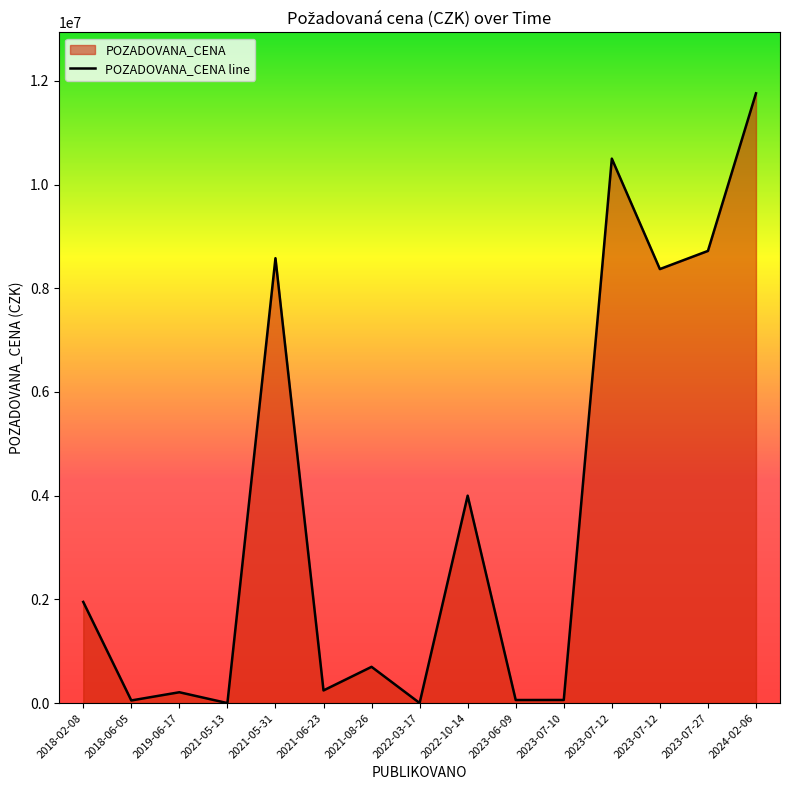

At which category does the chart reach its minimum across all series?

2021-05-13